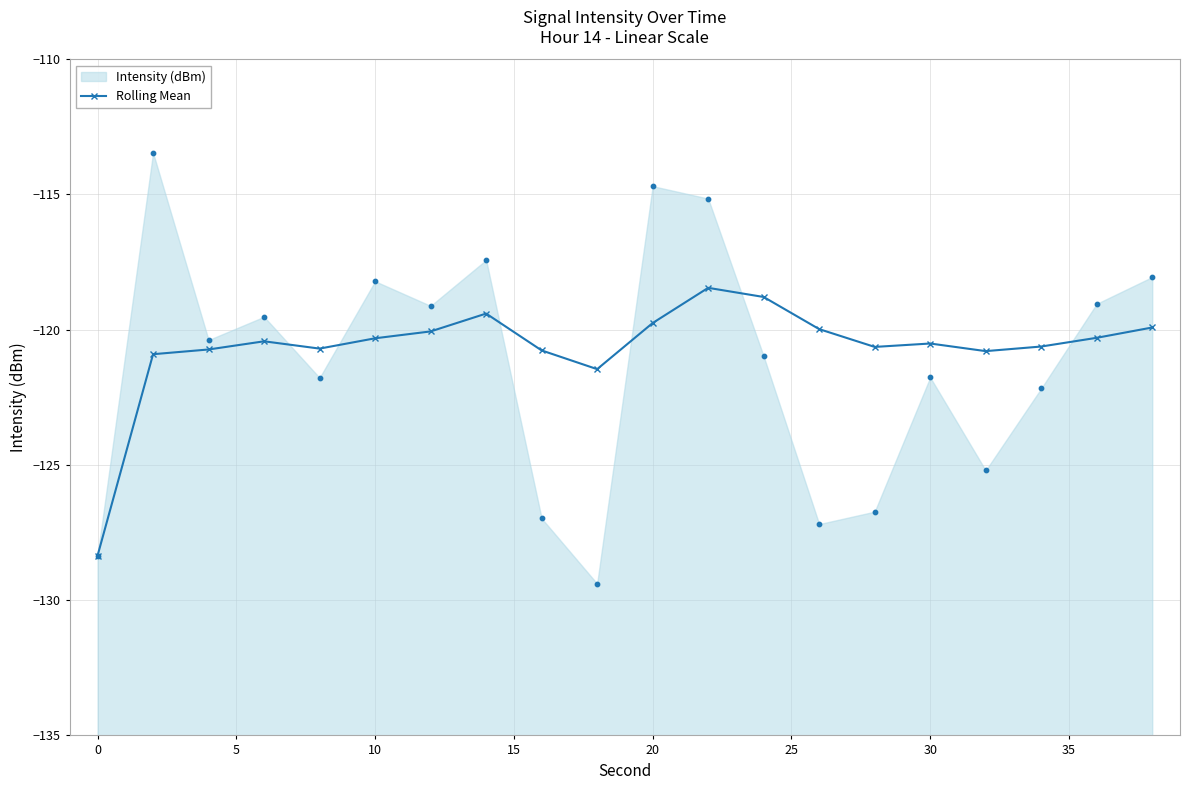

The Rolling Mean series shows -120.5 at 30. True or false?

True